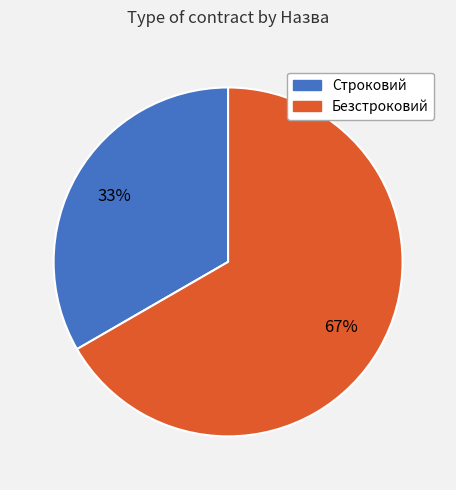

Which has a higher value, Строковий or Безстроковий?

Безстроковий